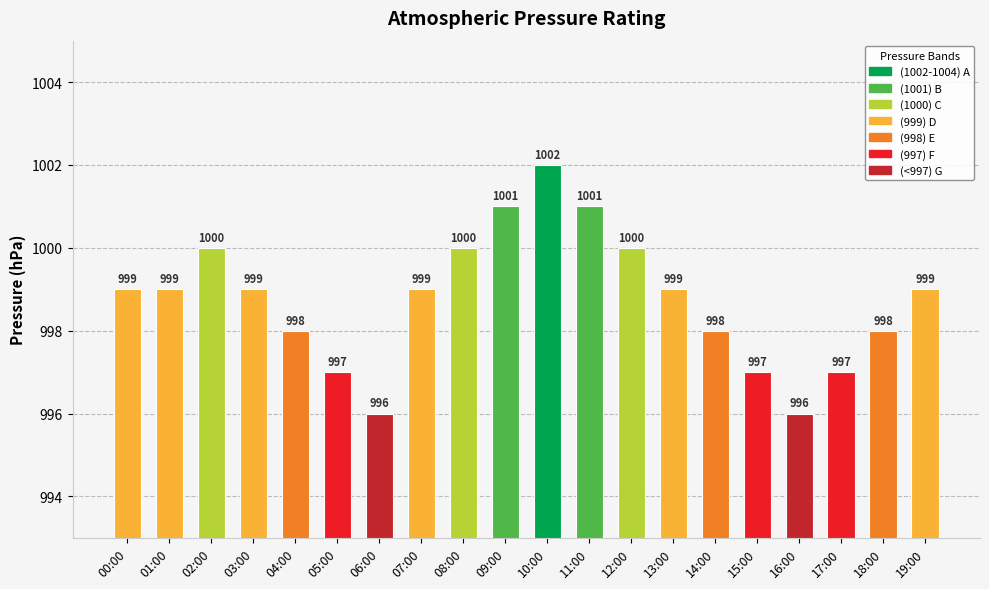

What is the sum of the values at 13:00 and 18:00?

1997